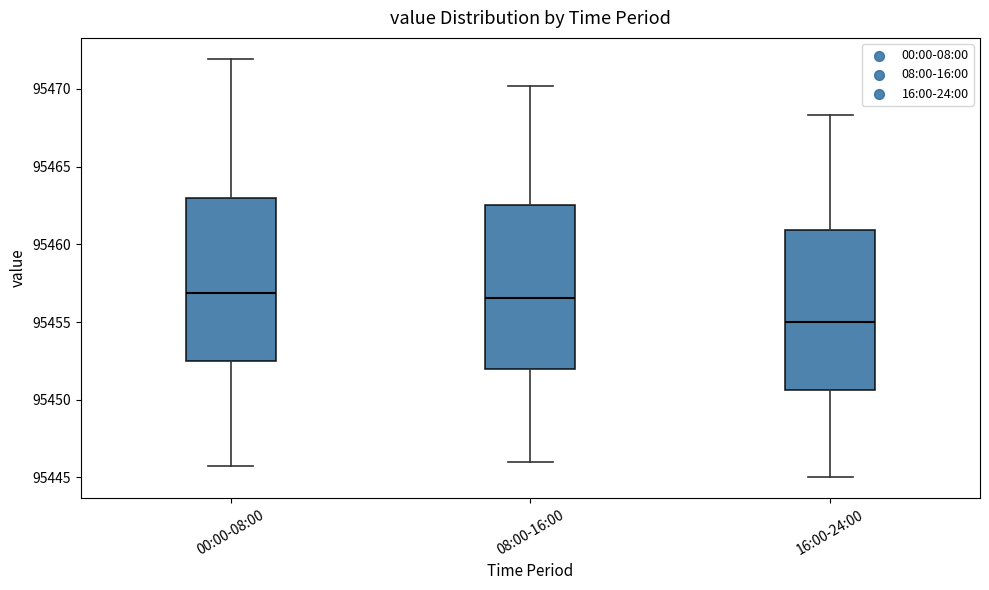

Where does the lower whisker of the box for 08:00-16:00 end on the y-axis? The values are not printed on the chart, so give them approximately, as read against the axis.

95446.0